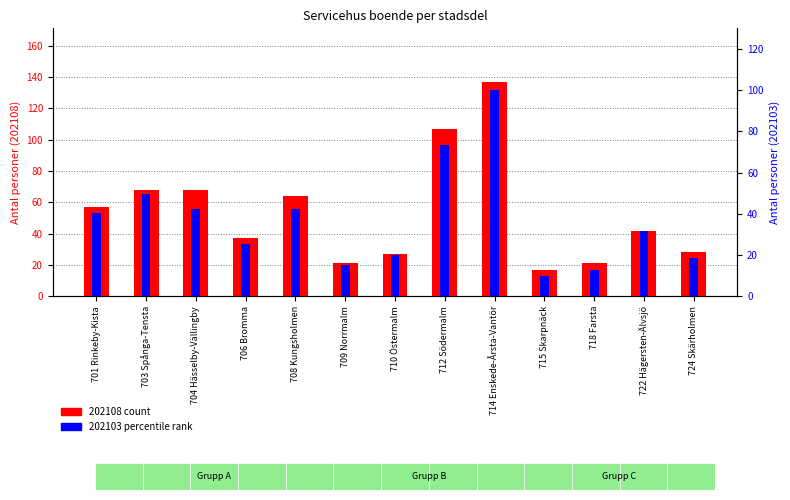

What is the difference between the maximum and minimum values in the 202108 series?

120.0